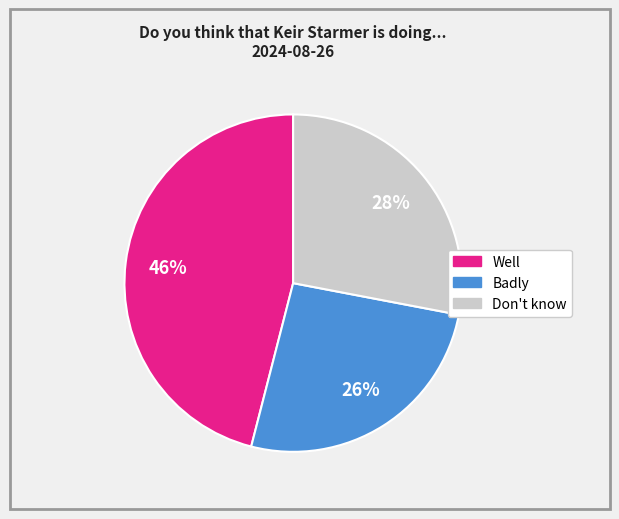

Do Don't know and Badly together represent more than half of the pie?

Yes